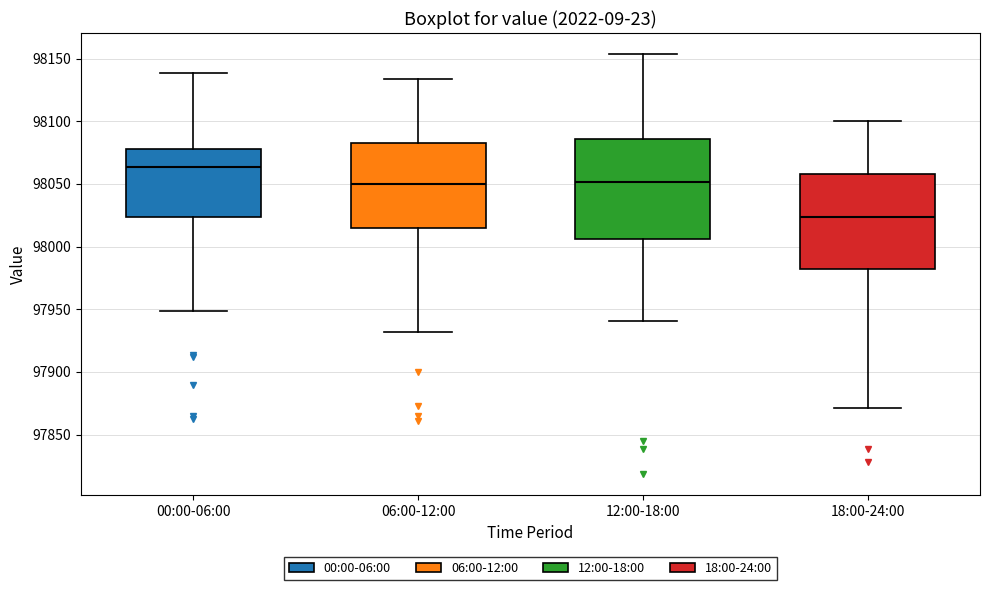

Which box has the lowest median line?

18:00-24:00